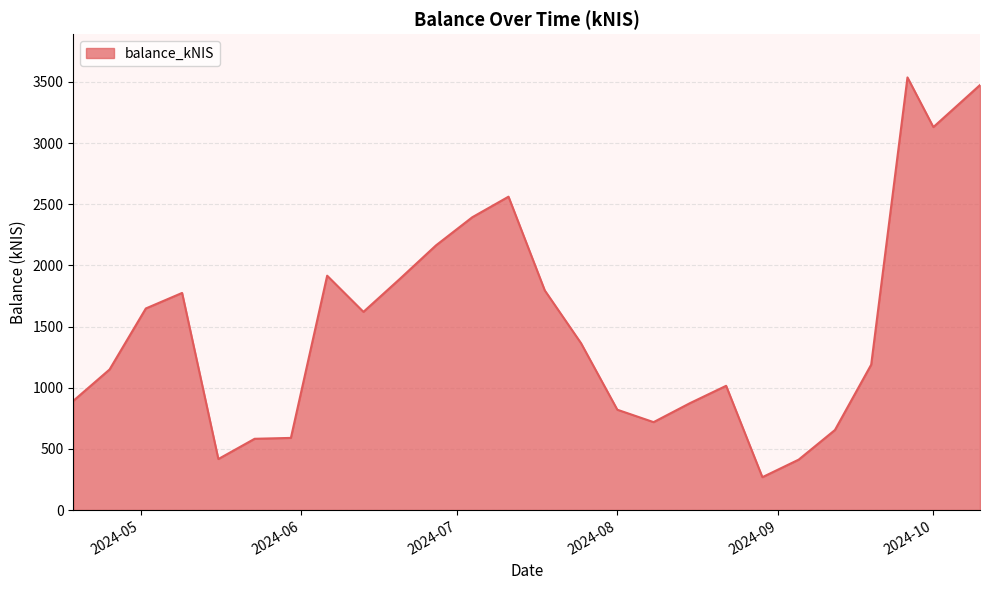

What is the difference between the maximum and minimum values?

3268.4